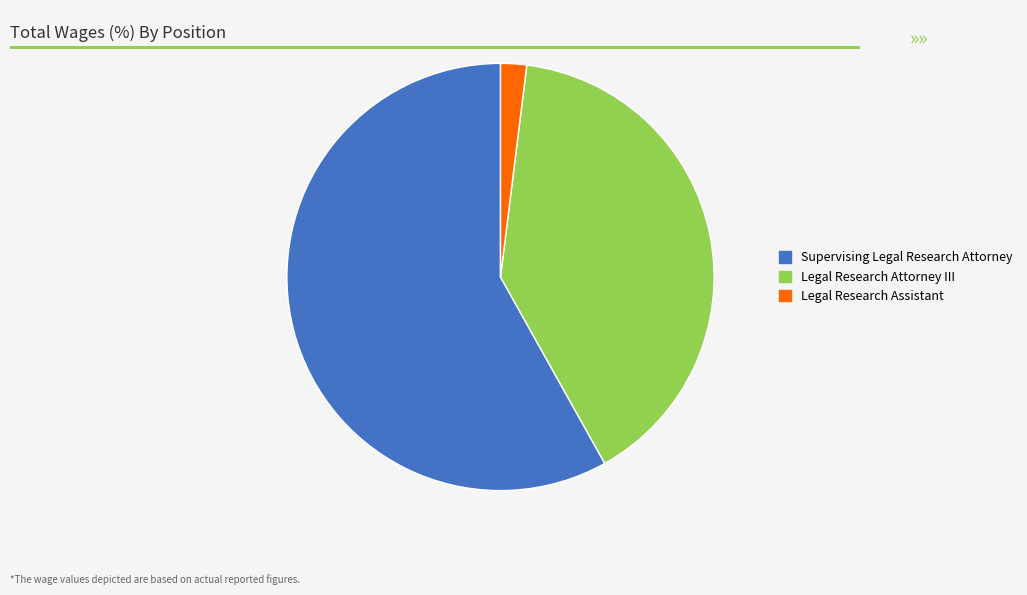

What is the smallest slice in the pie chart?

Legal Research Assistant